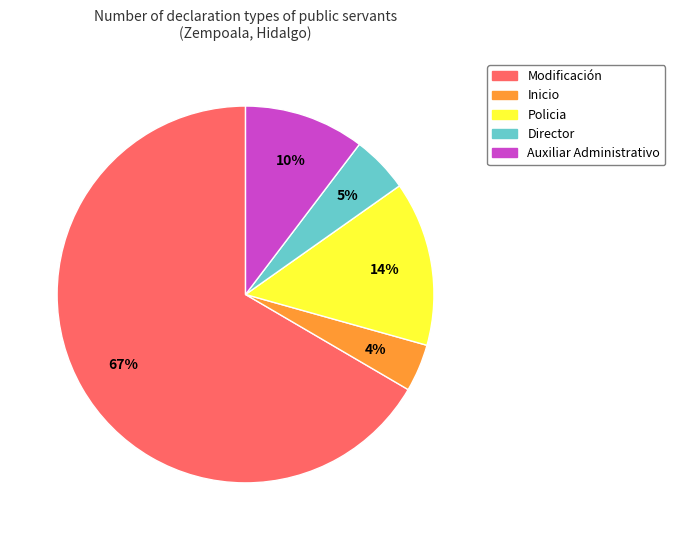

Is there any slice that represents more than half of the pie?

Yes